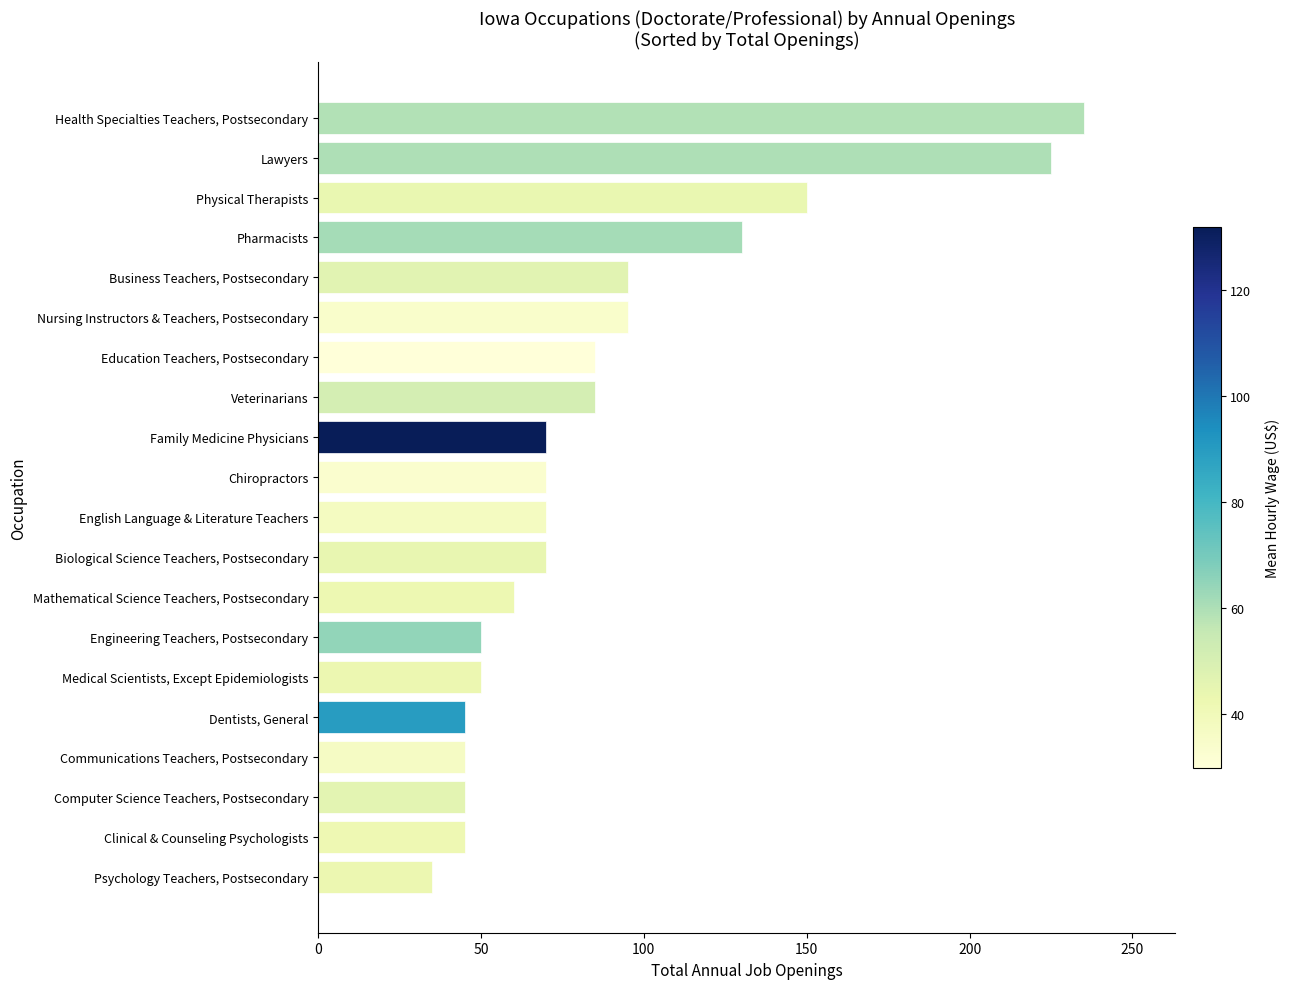

At which category does the chart reach its peak across all series?

Health Specialties Teachers, Postsecondary